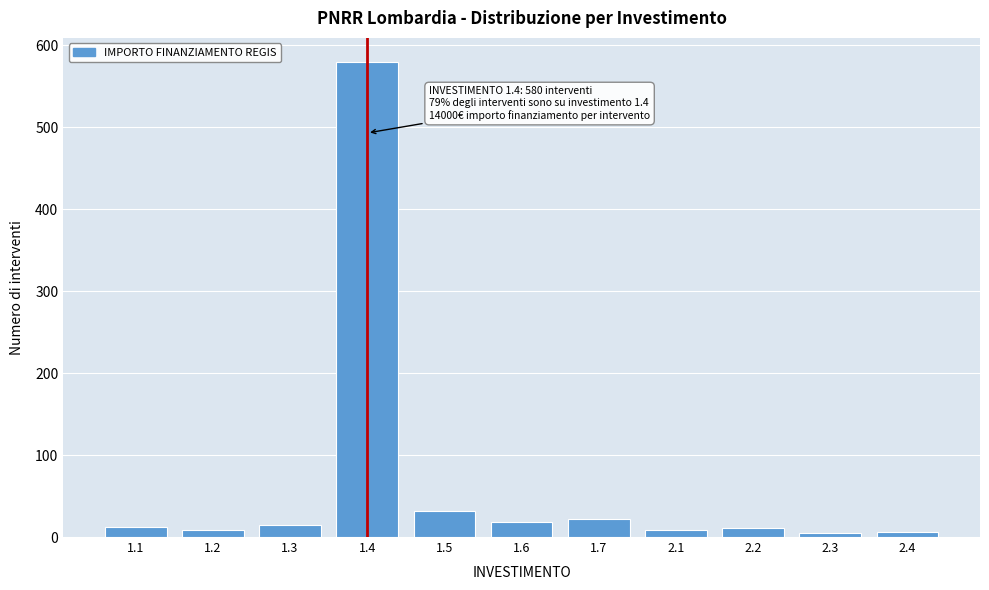

Which has a higher value, 1.3 or 1.5?

1.5